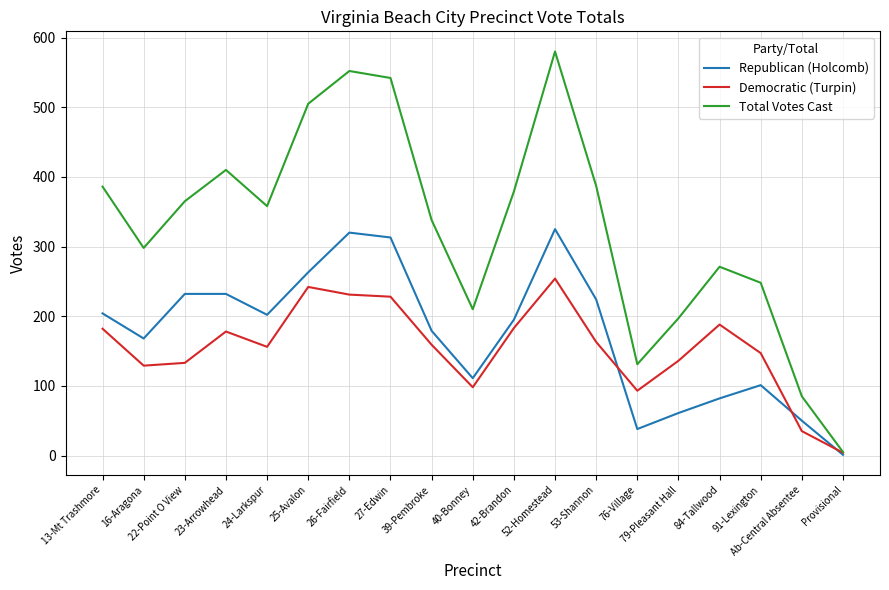

The Total Votes Cast series shows 894 at 25-Avalon. True or false?

False